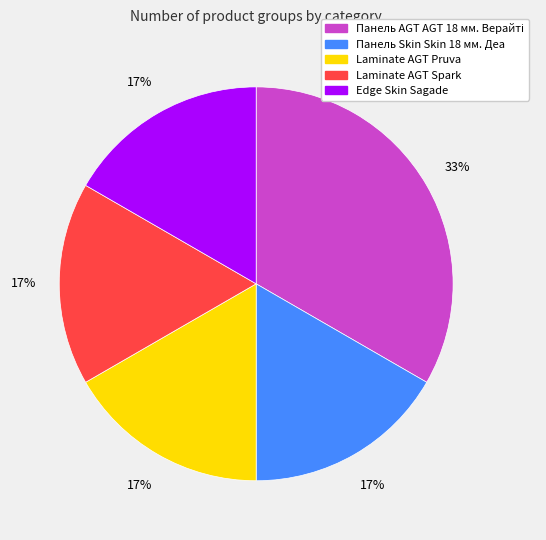

Count the number of slices in the pie.

5